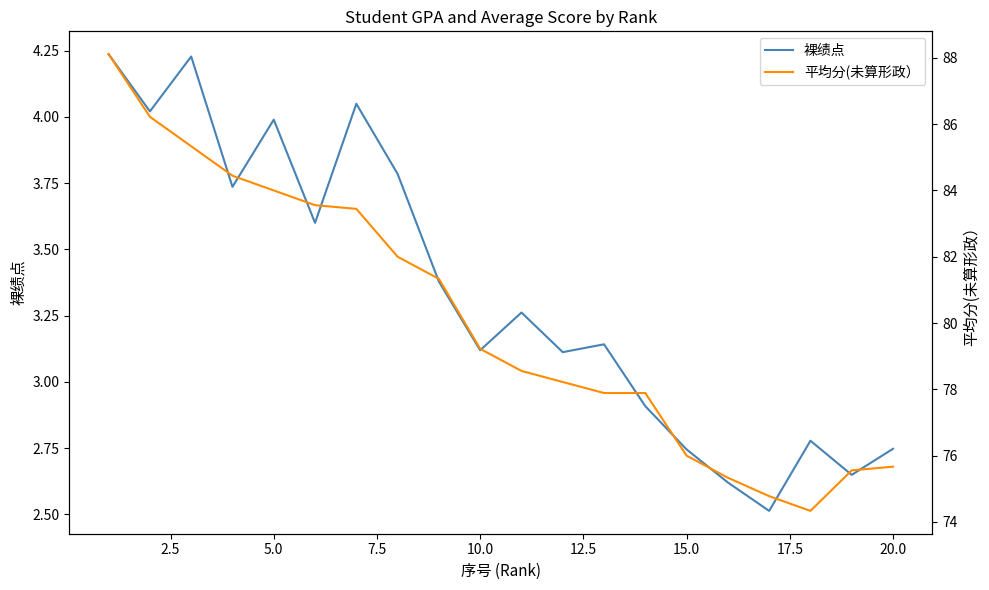

What is the lowest value of the 裸绩点 series?

2.5